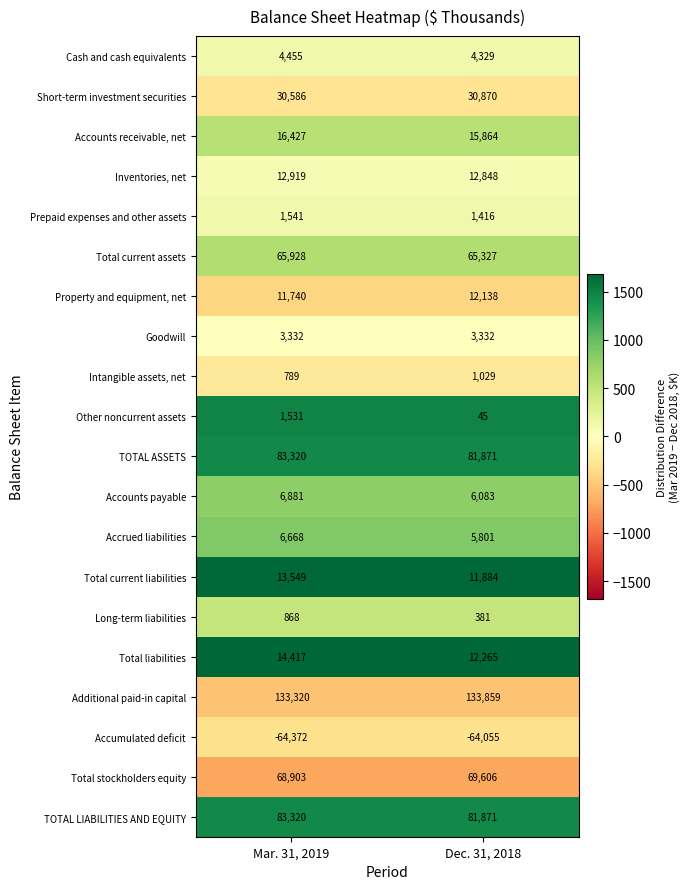

The Goodwill series shows 4558 at Mar. 31, 2019. True or false?

False